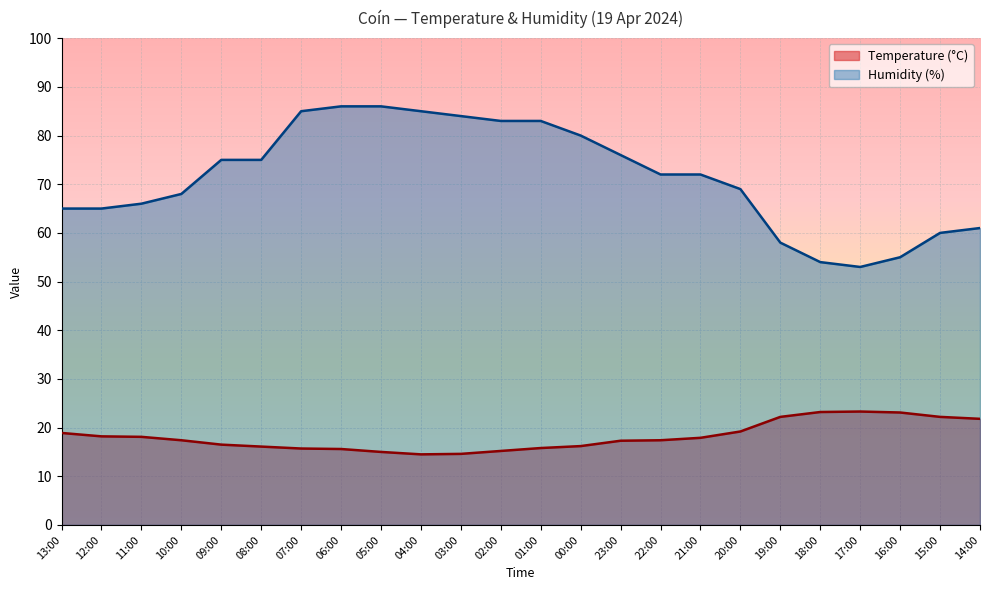

What is the spread (max minus min) of values at 21:00?

54.1